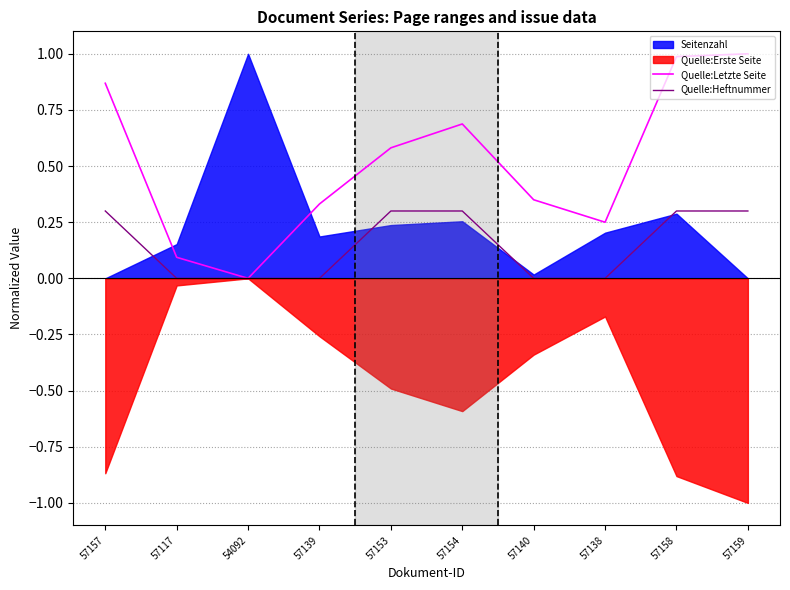

At which label does Quelle:Letzte Seite reach its minimum?

54092